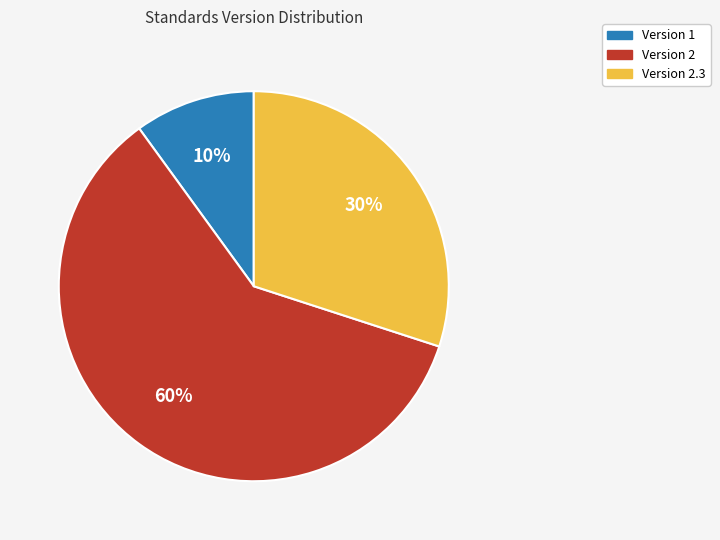

To the nearest percent, what is the average slice percentage?

33%